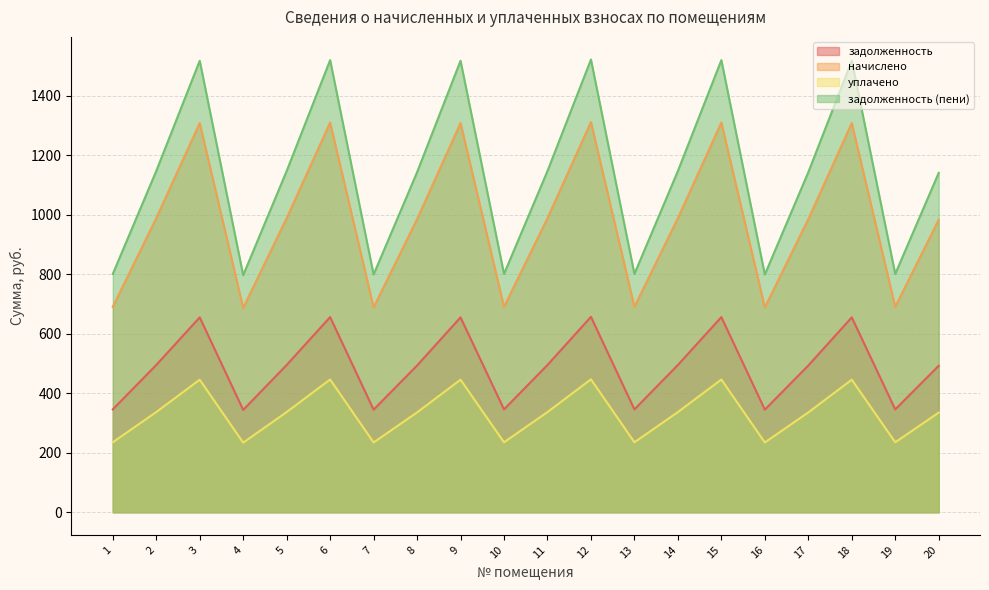

What is the spread (max minus min) of values at 14?

810.6